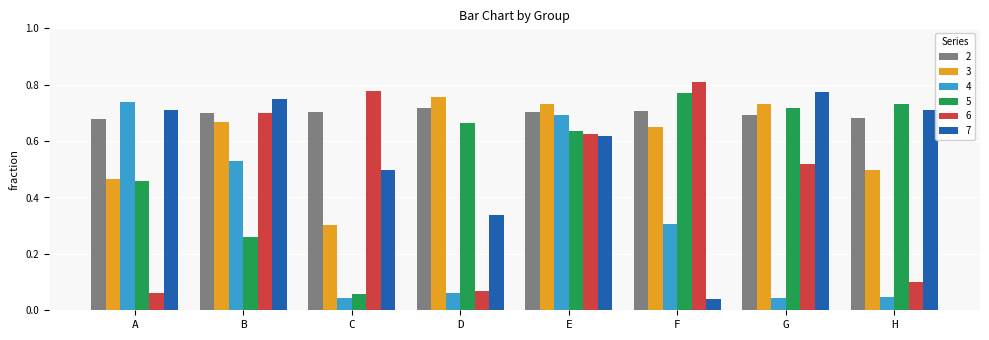

Between B and F, which series saw the biggest shift?

7